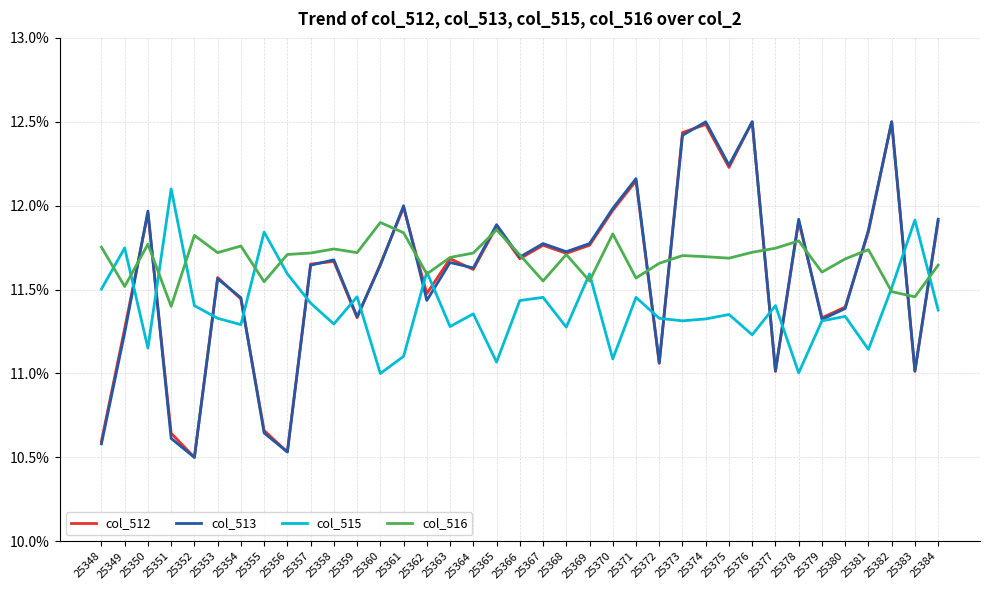

What is the minimum value for col_515?

11.0